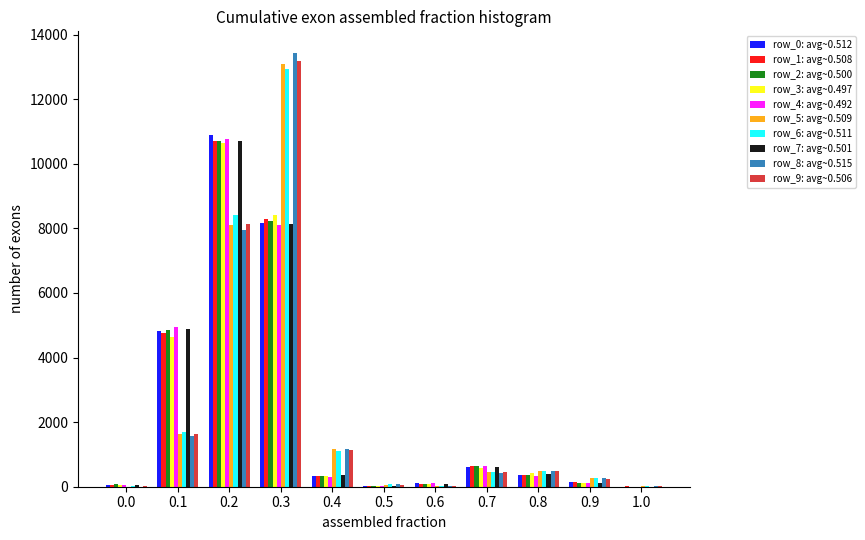

What is the greatest value displayed?

13432